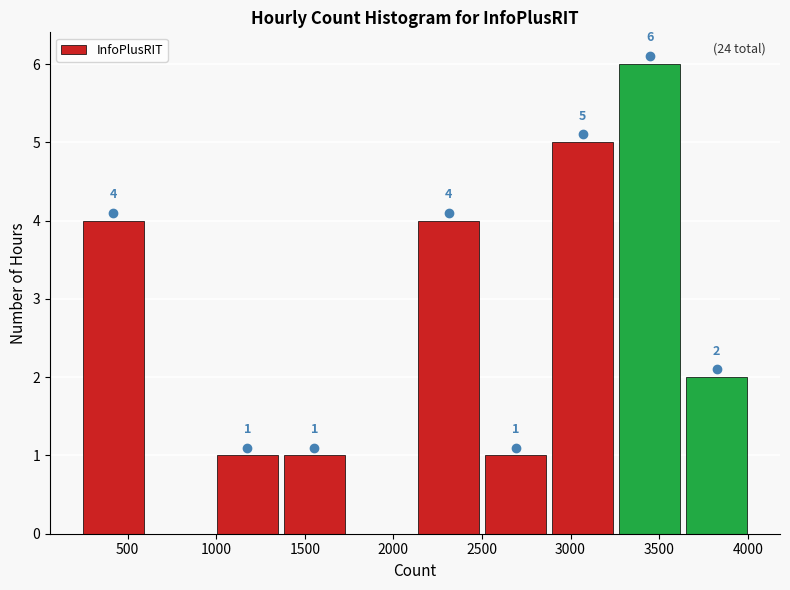

Over which range of the x-axis is the bar tallest?

3250 to 3650